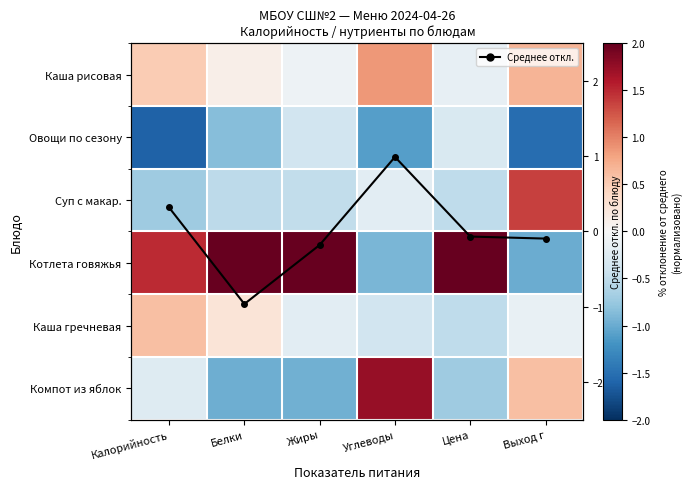

At which label is Котлета говяжья closest to 0?

Углеводы